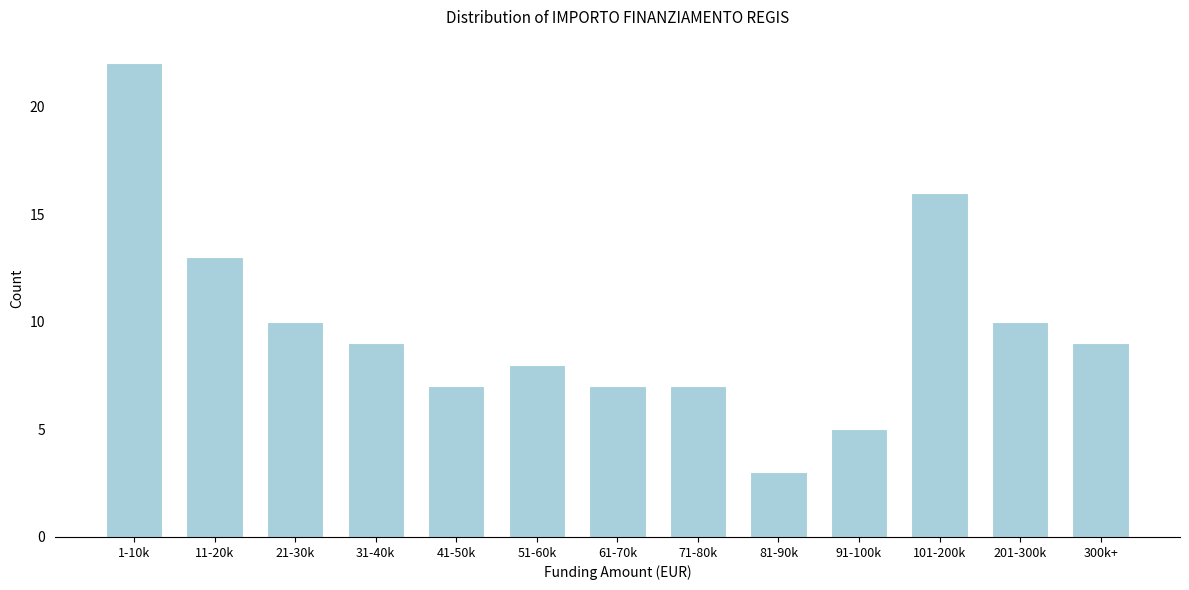

Reading left to right, transcribe all the data shown in this chart.

22	13	10	9	7	8	7	7	3	5	16	10	9